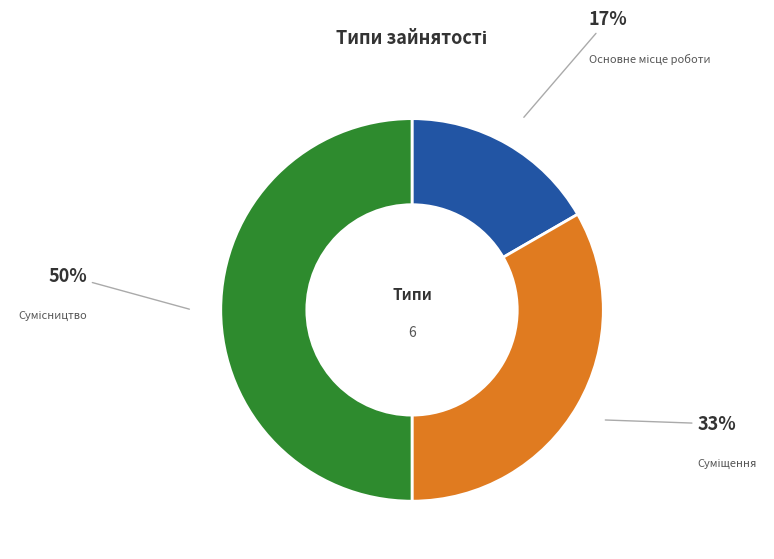

To the nearest percent, what is the average slice percentage?

33%